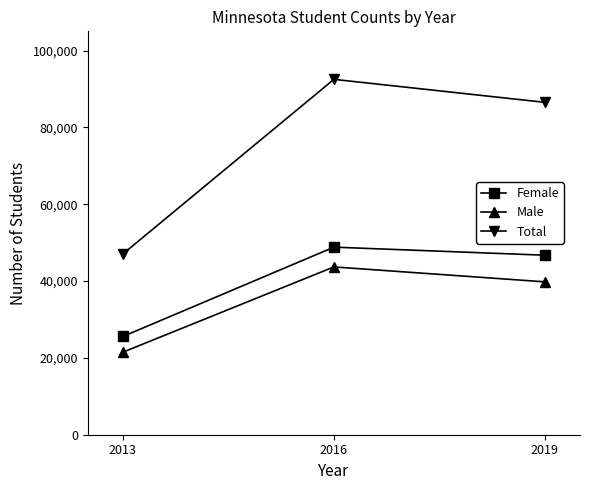

What is the difference between the maximum and minimum values in the Female series?

23253